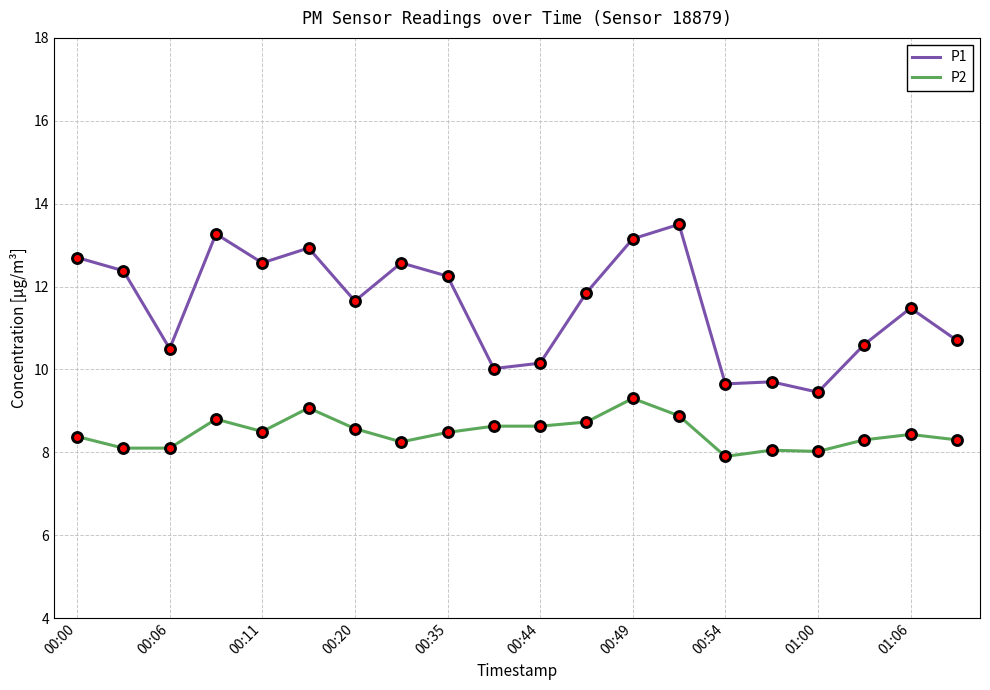

Which series has the largest range (max minus min)?

P1